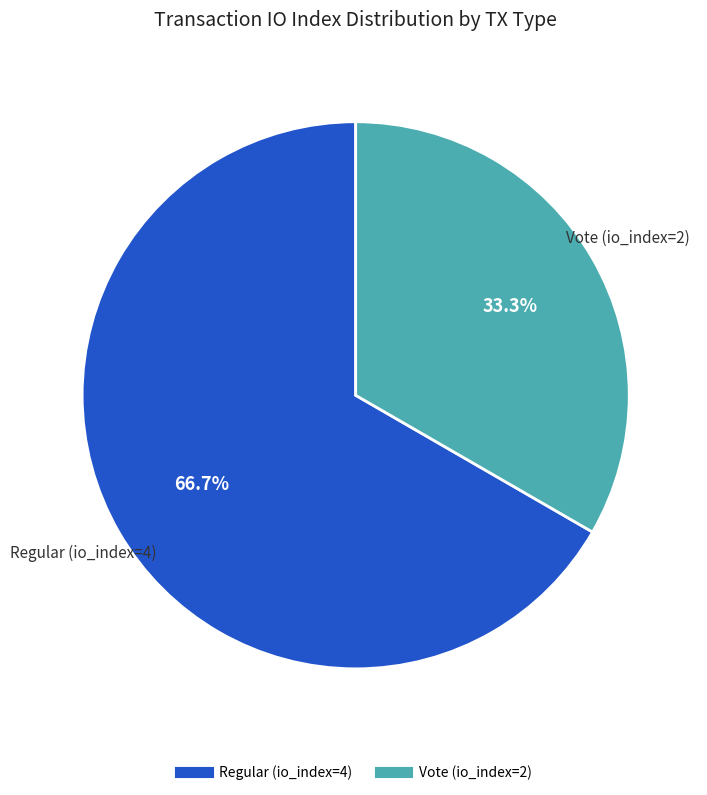

To the nearest percent, what is the difference between the largest and smallest slice percentages?

33%